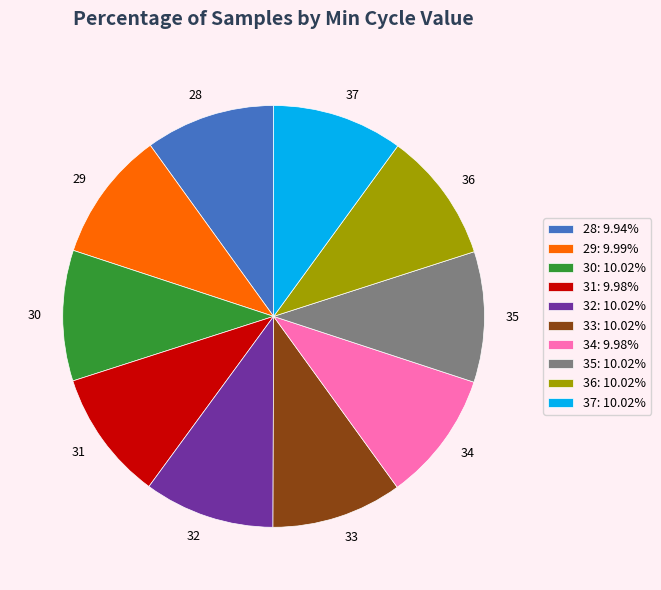

How many slices are in this pie chart?

10